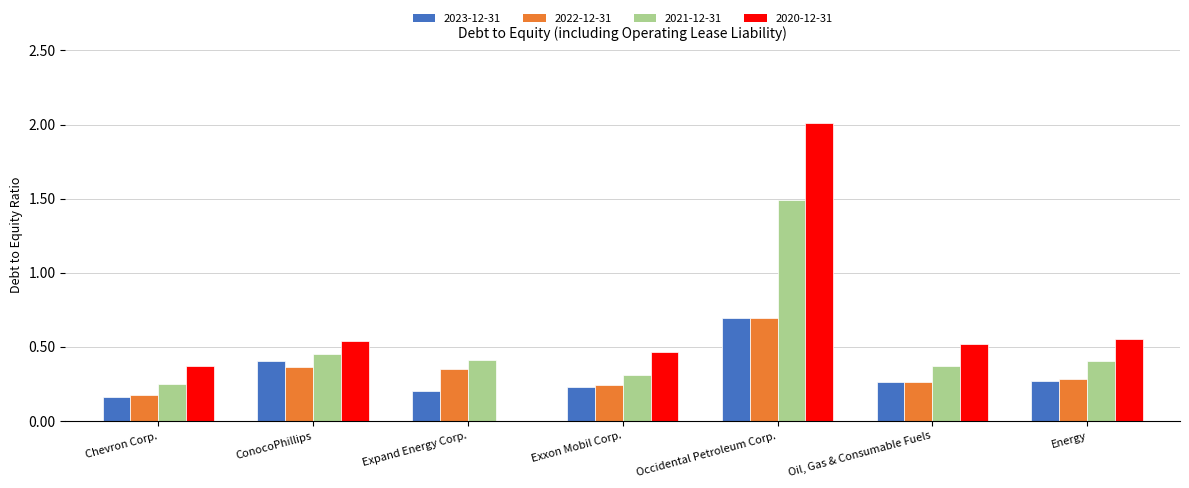

Which series changed the most between Expand Energy Corp. and Occidental Petroleum Corp.?

2020-12-31